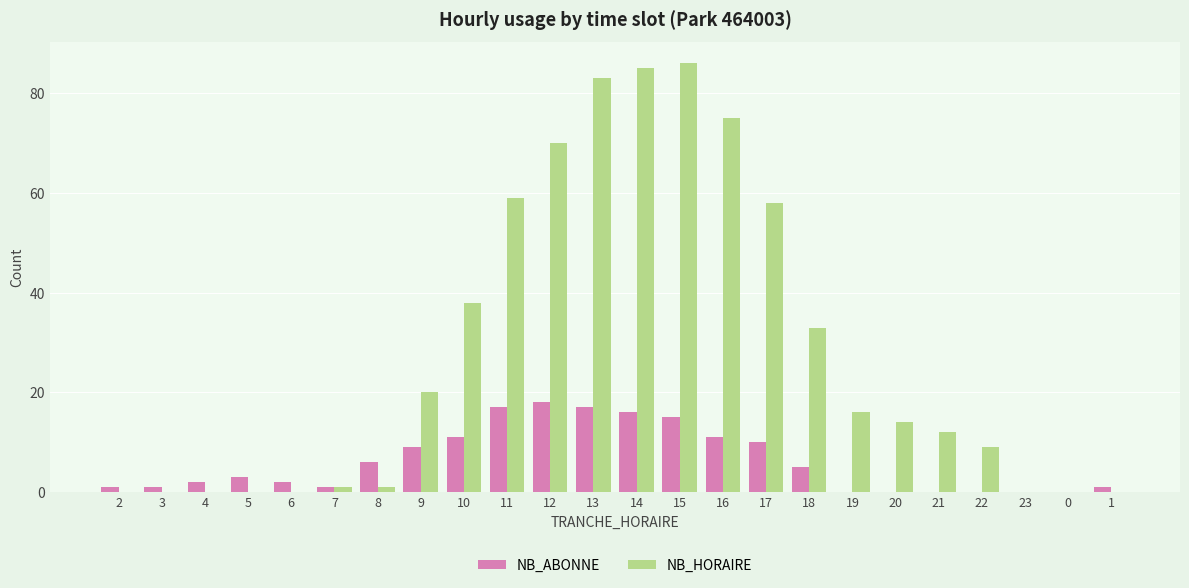

Which series changed the most between 16 and 18?

NB_HORAIRE